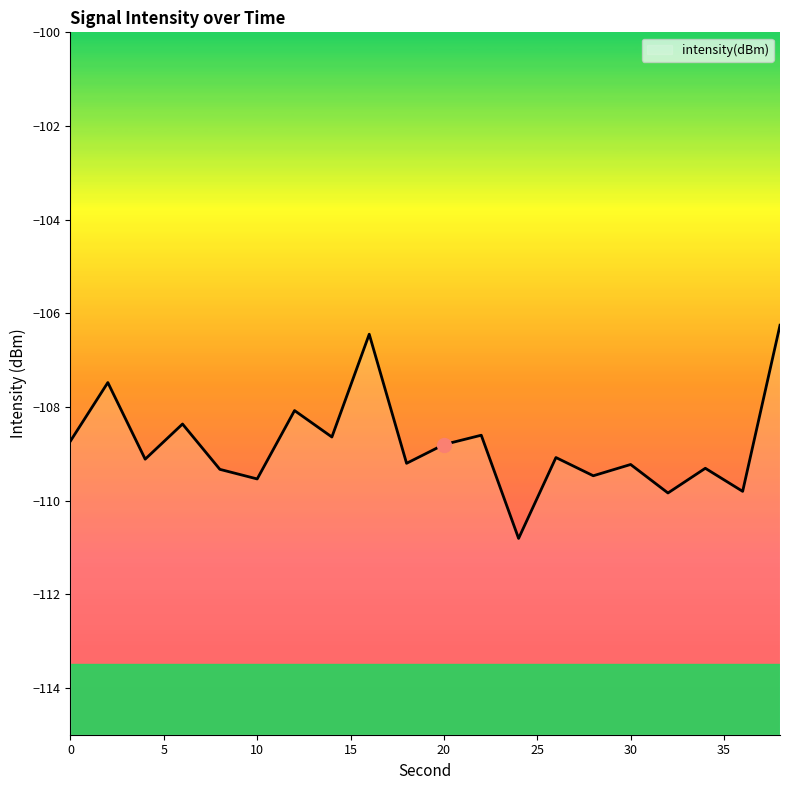

Between 38 and 16, which is larger?

38